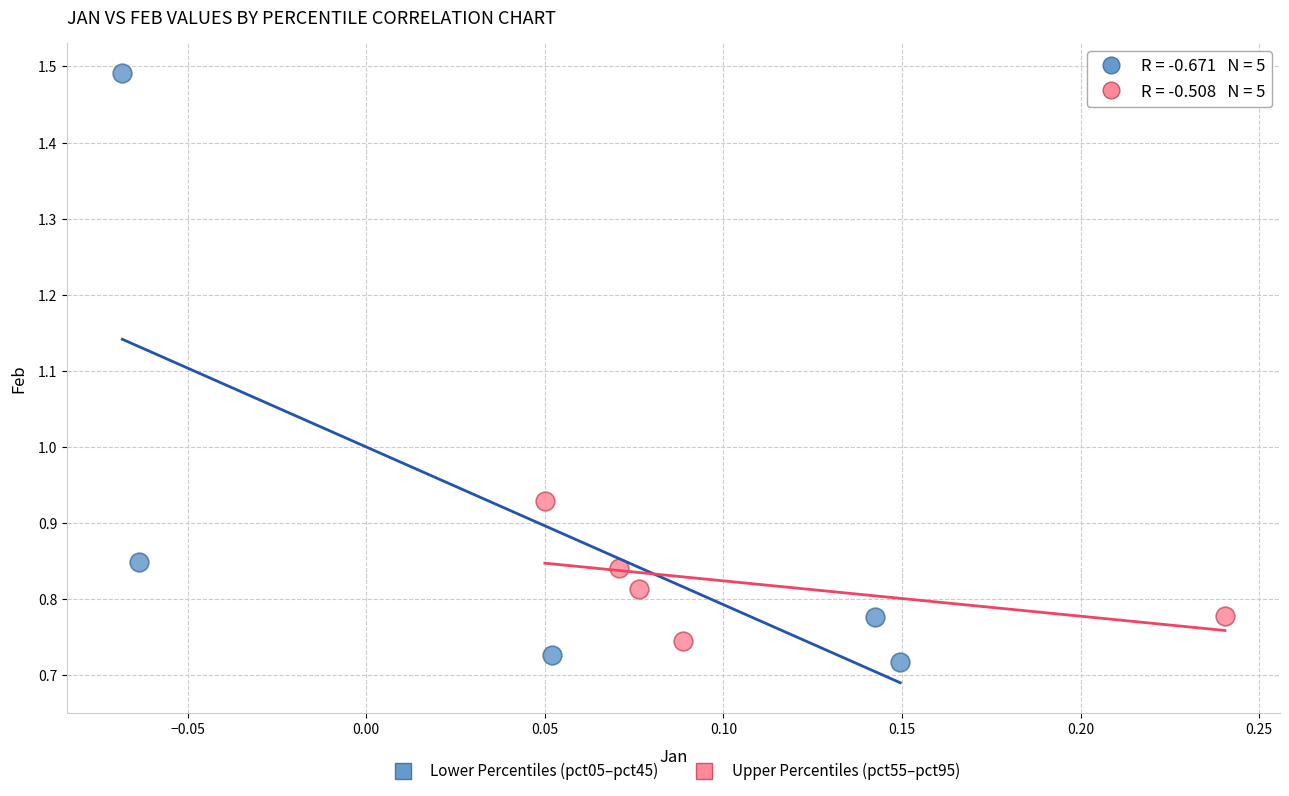

Which series reaches the maximum Y coordinate?

Lower Percentiles (pct05–pct45)